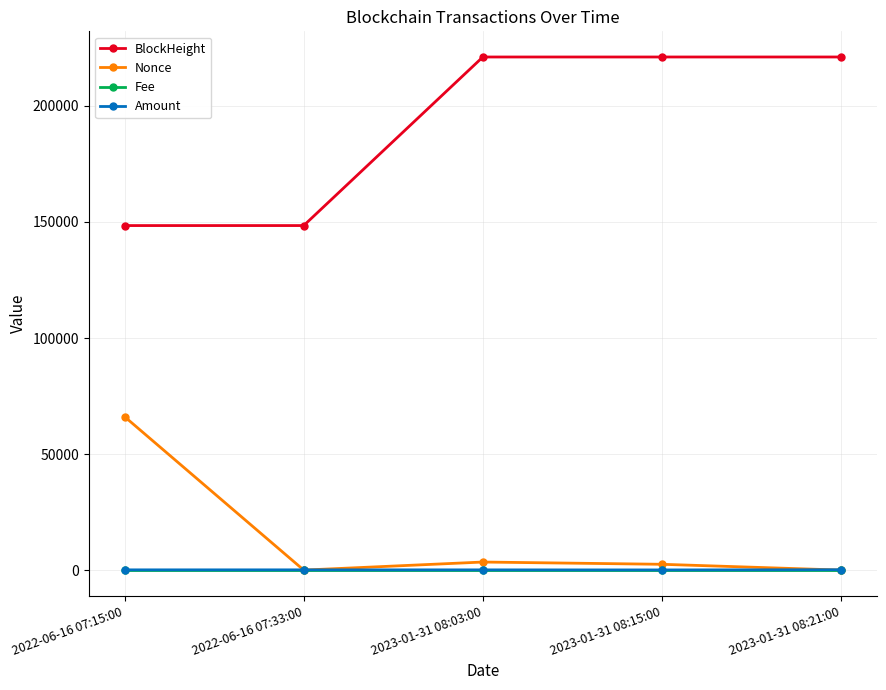

The Fee series shows 0.0 at 2023-01-31 08:15:00. True or false?

True